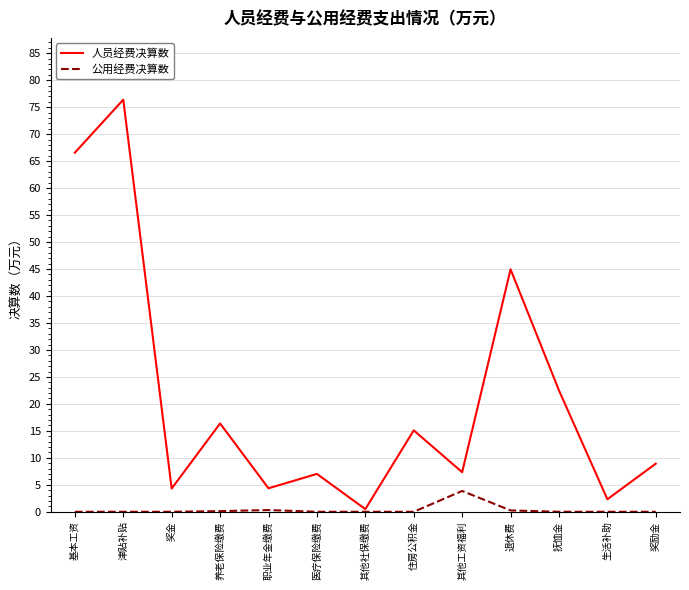

How many lines are shown in the chart?

2